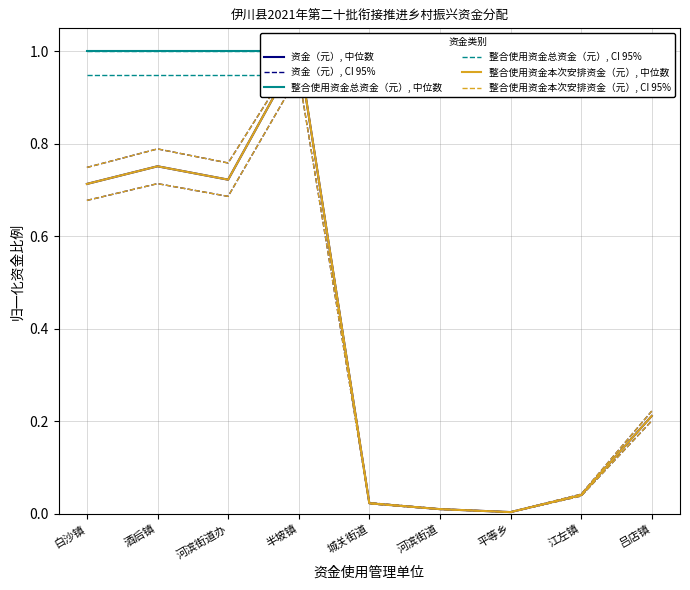

How many distinct data groups are displayed?

6